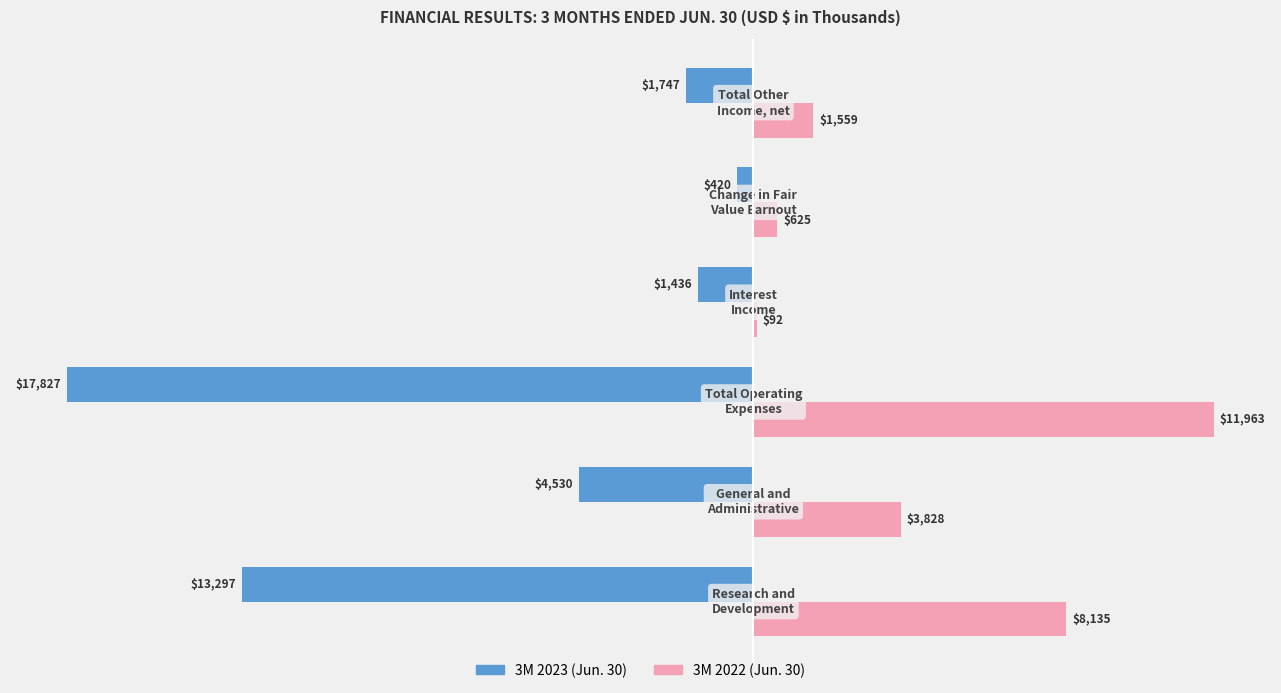

What is the greatest value displayed?

11963